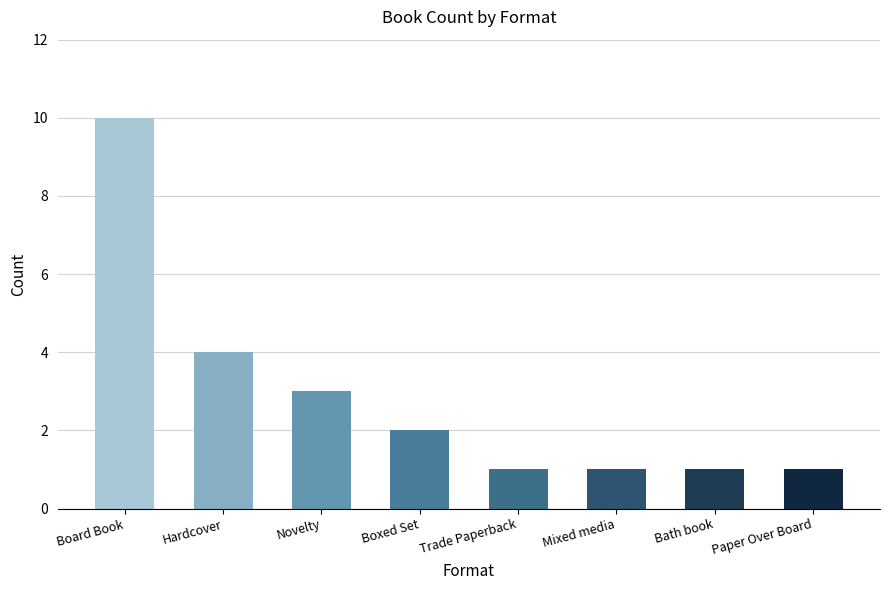

What is the sum of the values at Hardcover and Board Book?

14